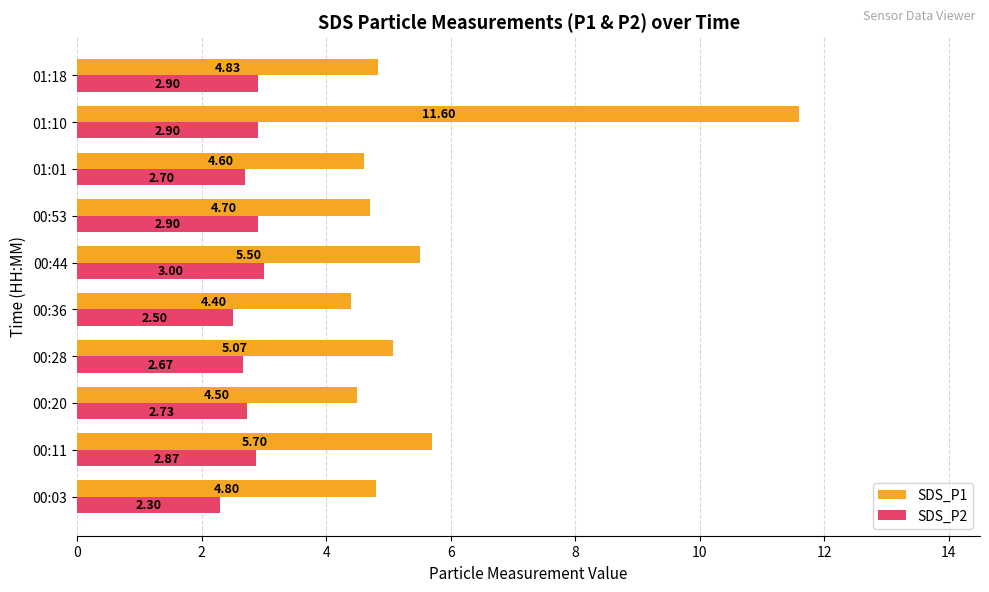

Rank the series by their maximum value, from lowest to highest.

SDS_P2, SDS_P1